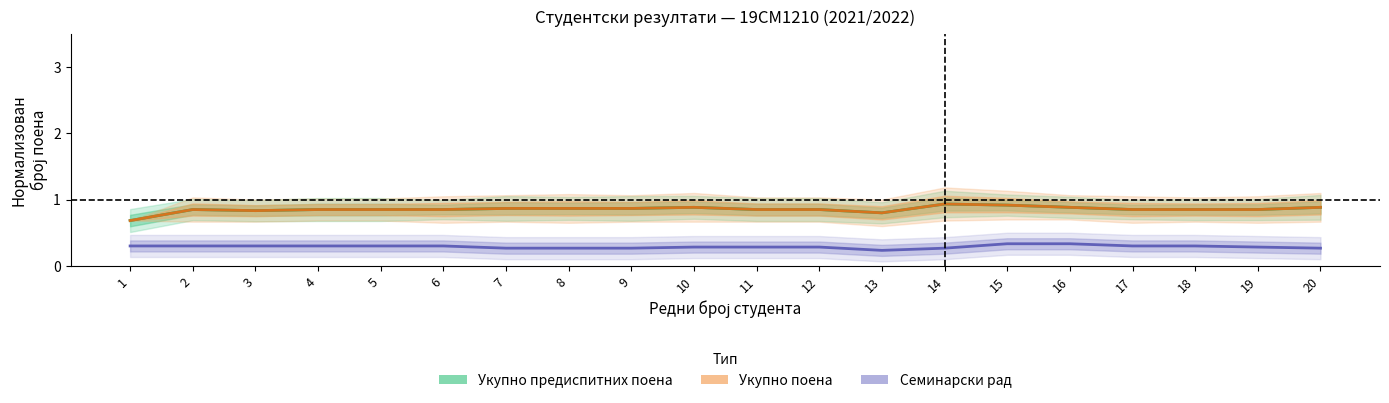

True or false: Укупно поена and Укупно предиспитних поена cross at least once.

False